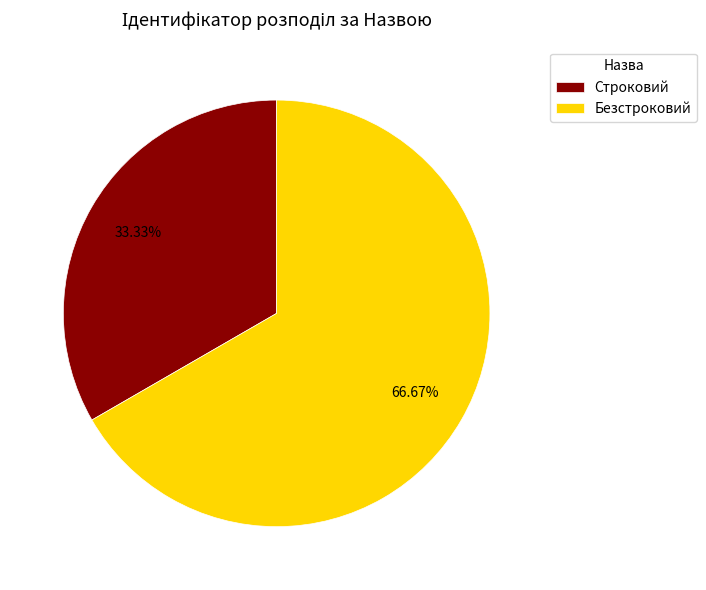

What percentage is the Строковий slice, to the nearest percent?

33%